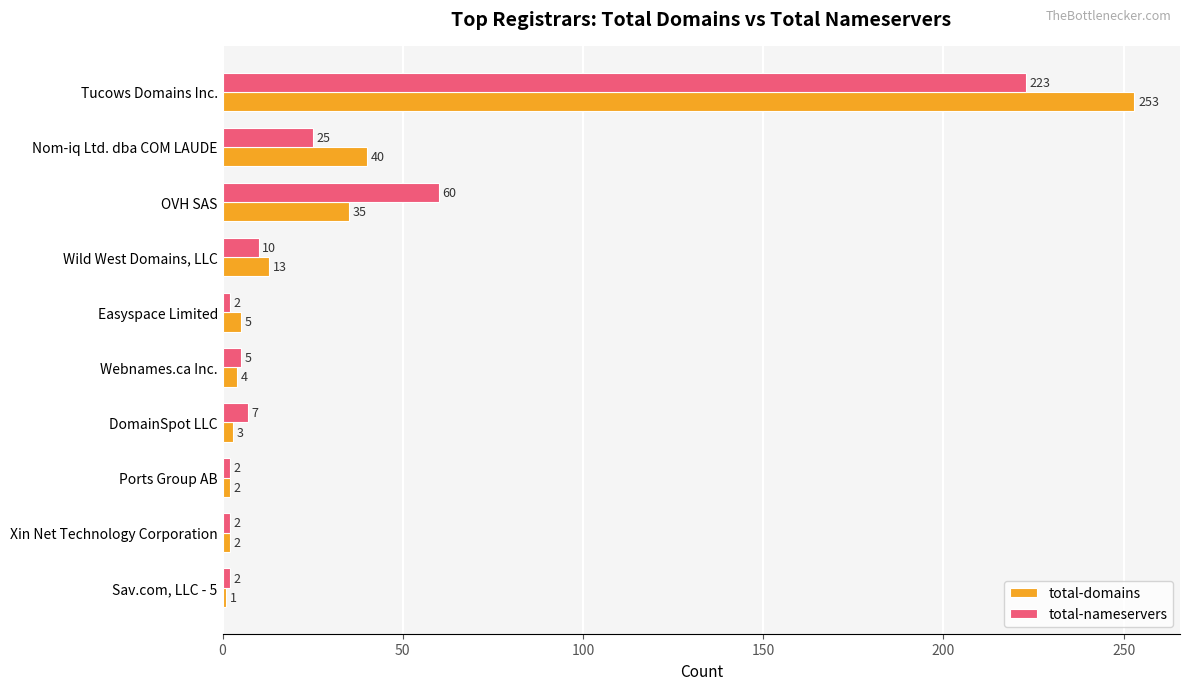

What is the difference between the total-nameservers values at DomainSpot LLC and Nom-iq Ltd. dba COM LAUDE?

18